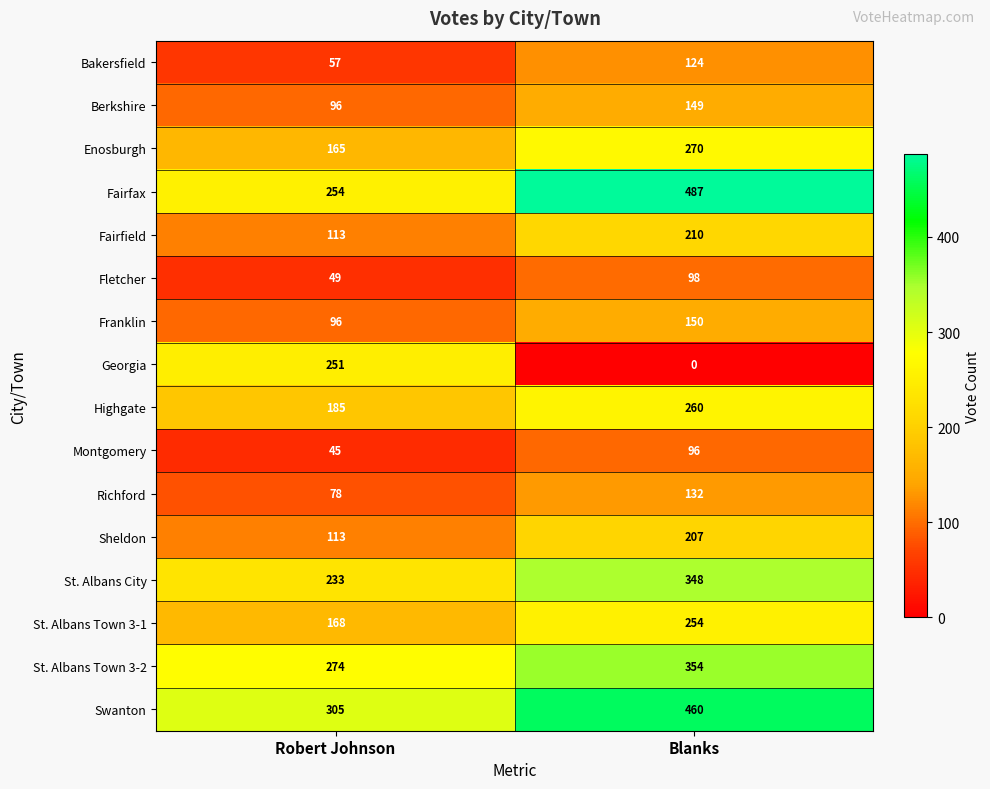

List the series in order of their peak value, highest first.

Fairfax, Swanton, St. Albans Town 3-2, St. Albans City, Enosburgh, Highgate, St. Albans Town 3-1, Georgia, Fairfield, Sheldon, Franklin, Berkshire, Richford, Bakersfield, Fletcher, Montgomery